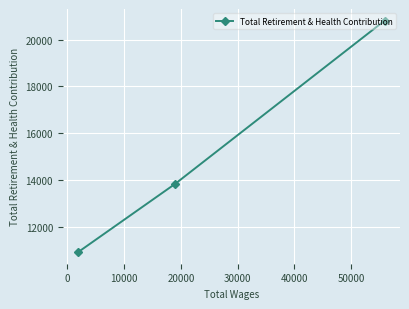

What is the value of the 2nd point from the left?

13828